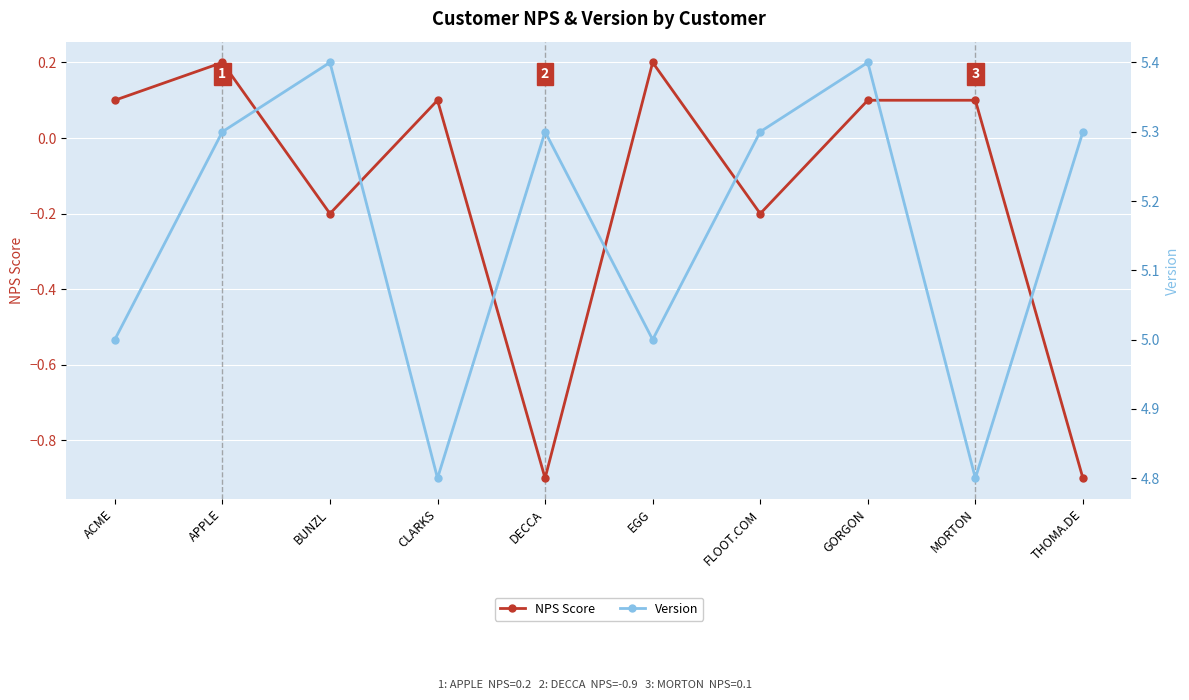

True or false: NPS Score and Version cross at least once.

False